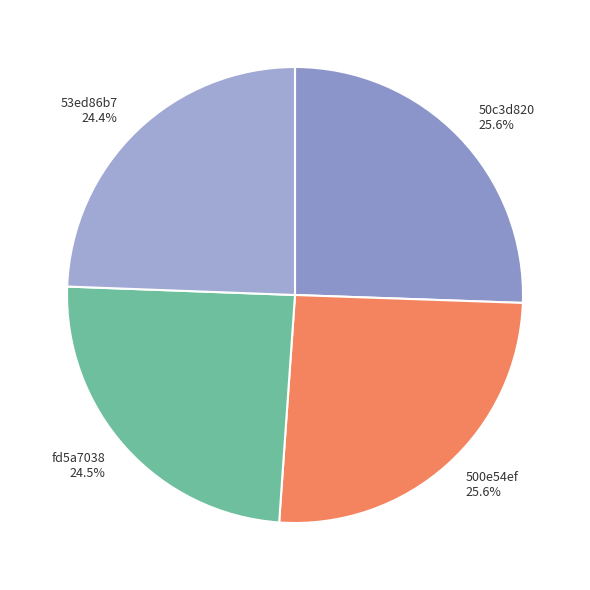

Is it true that 53ed86b7 is 24% of the pie?

True